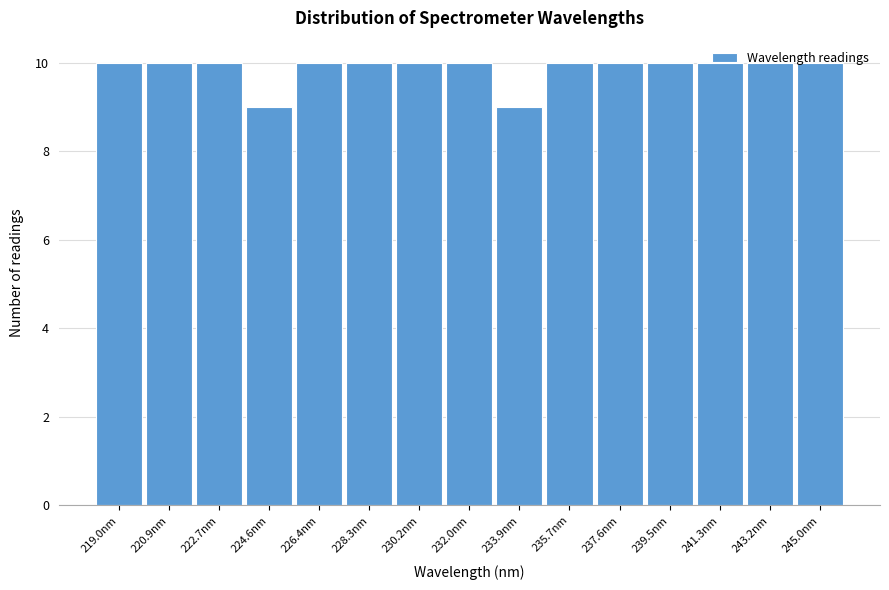

How tall is the bar that spans 242.2 to 244.2 on the x-axis? Neither the bar edges nor the heights are printed on the chart, so give them approximately, as read against the axes.

10